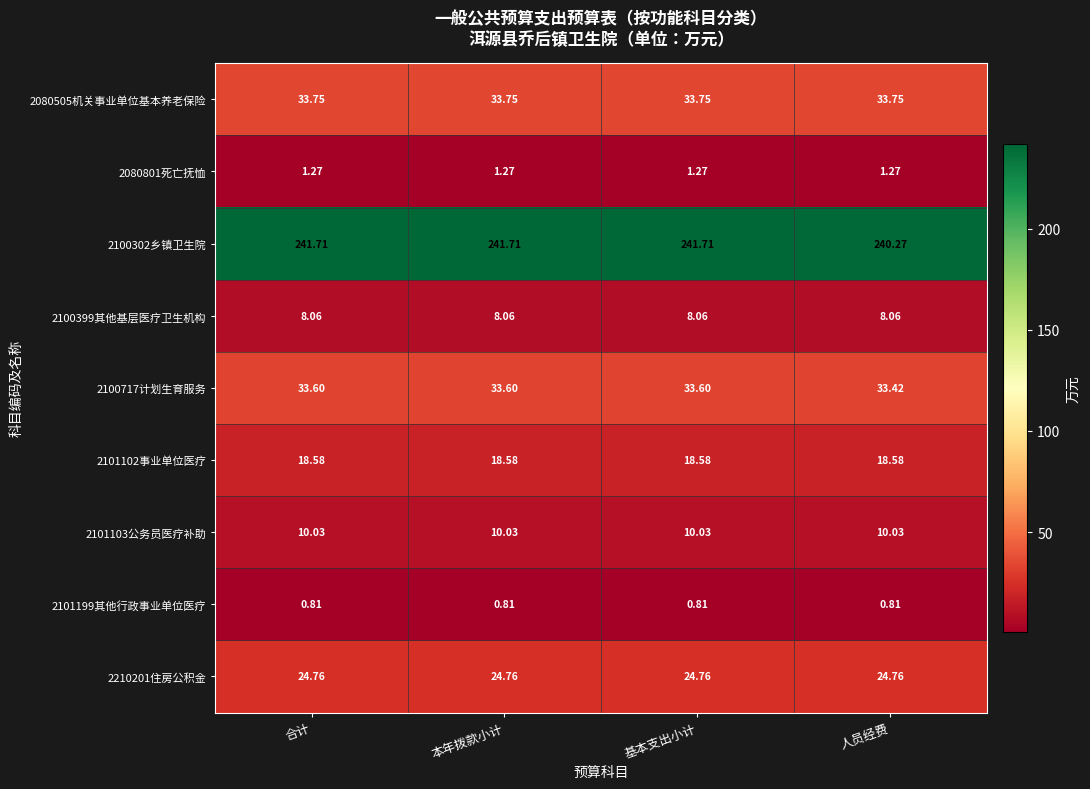

Is the value of 2101199其他行政事业单位医疗 at 本年拨款小计 greater than the value of 2210201住房公积金 at 基本支出小计?

No